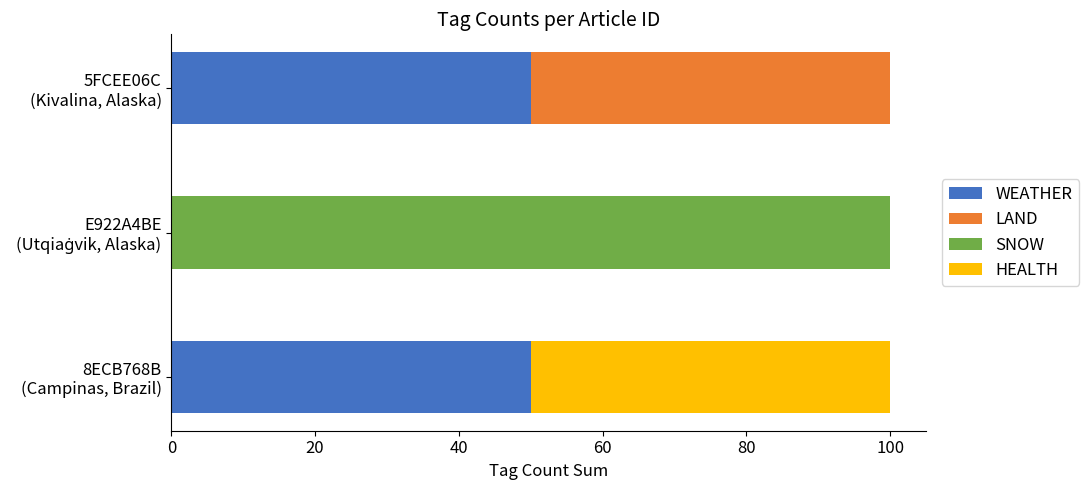

How many positive values does the WEATHER series have?

2